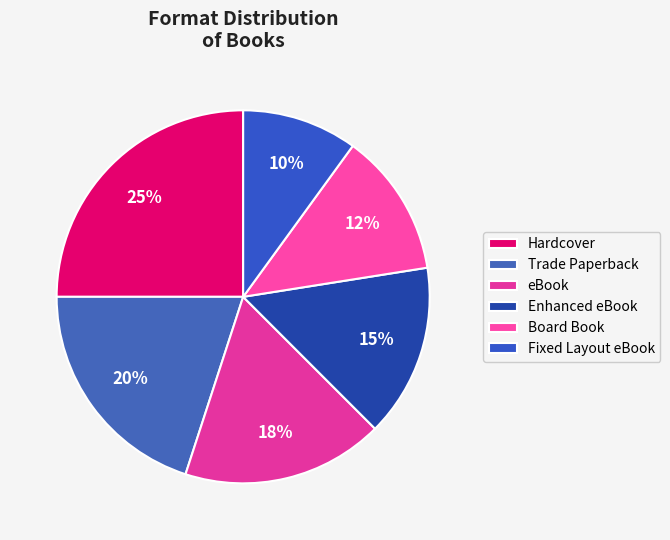

What percentage is the Board Book slice, to the nearest percent?

12%